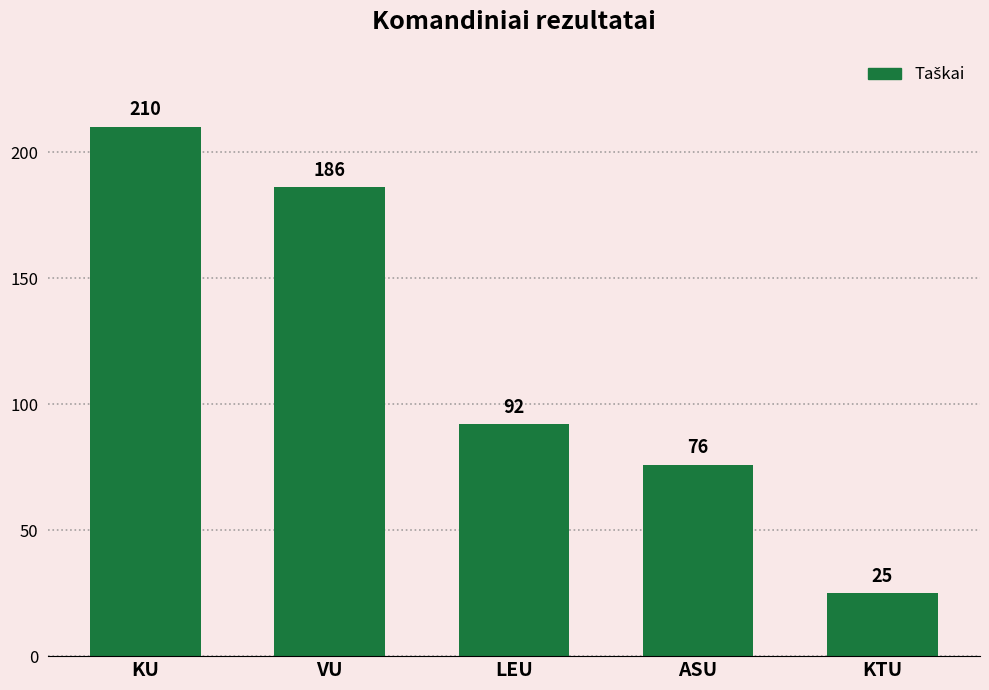

Reading left to right, what are all the values shown in this chart?

KU=210	VU=186	LEU=92	ASU=76	KTU=25